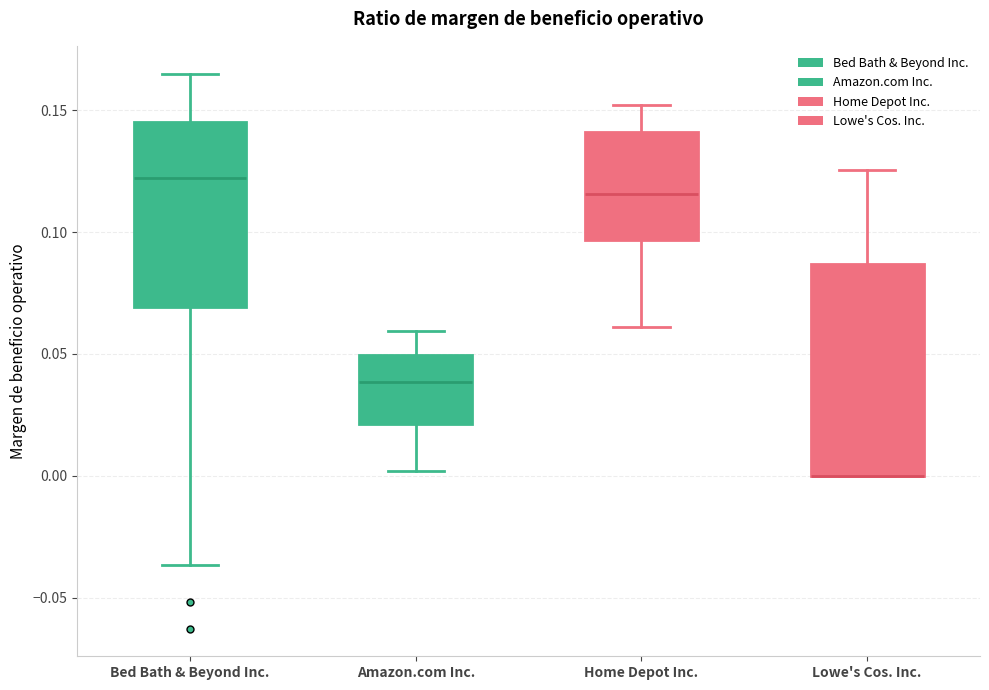

Reading left to right, transcribe this box plot: for each box, give where its median line is, the range the box spans, and where its two whiskers end, as read against the y-axis. The values are not printed on the chart, so give them approximately, as read against the axis.

Bed Bath & Beyond Inc.: median 0.120, box 0.070 to 0.145, whiskers -0.035 to 0.165
Amazon.com Inc.: median 0.040, box 0.020 to 0.050, whiskers 0.000 to 0.060
Home Depot Inc.: median 0.115, box 0.095 to 0.140, whiskers 0.060 to 0.150
Lowe's Cos. Inc.: median 0.000 (drawn on the box's lower edge), box 0.000 to 0.085, whiskers 0.000 to 0.125